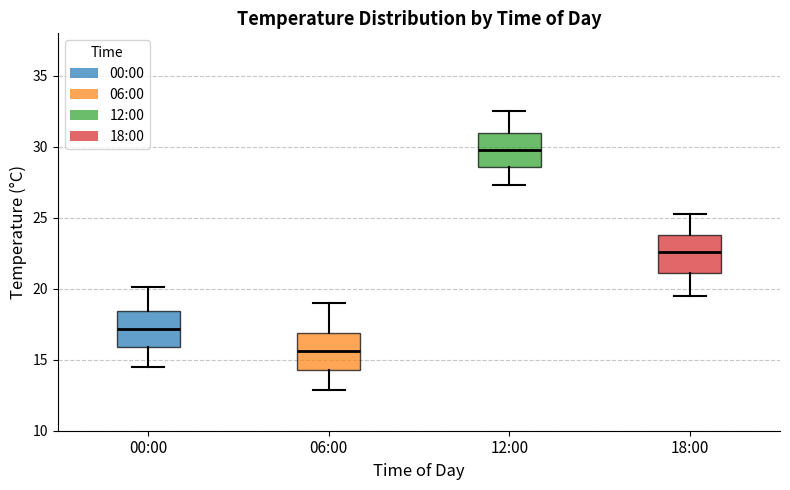

Where does the median line of the box for 06:00 sit on the y-axis? The values are not printed on the chart, so give them approximately, as read against the axis.

15.5